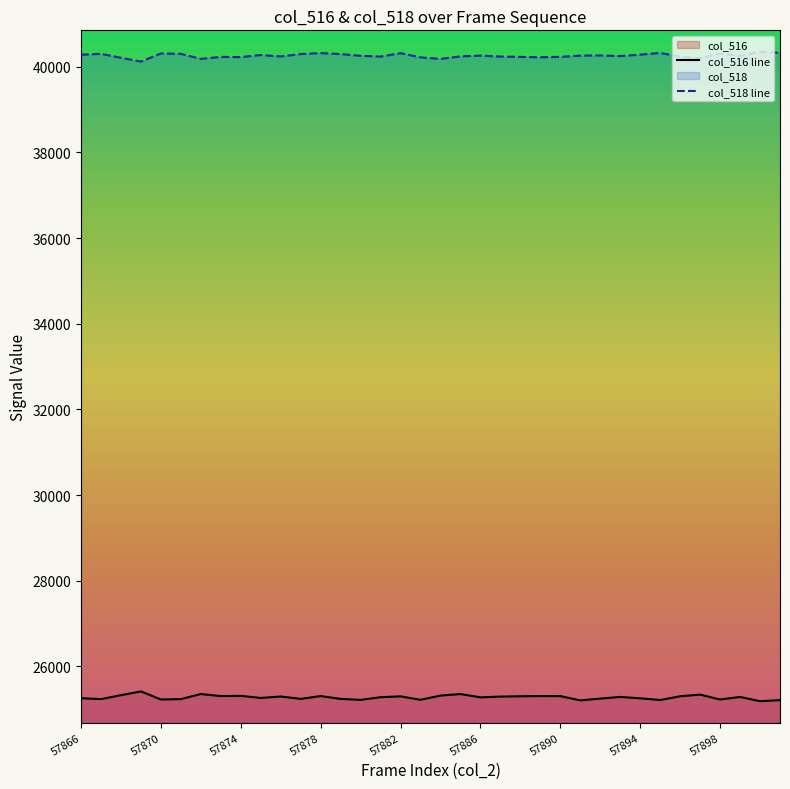

List the series in order of their peak value, lowest first.

col_516 line, col_518 line